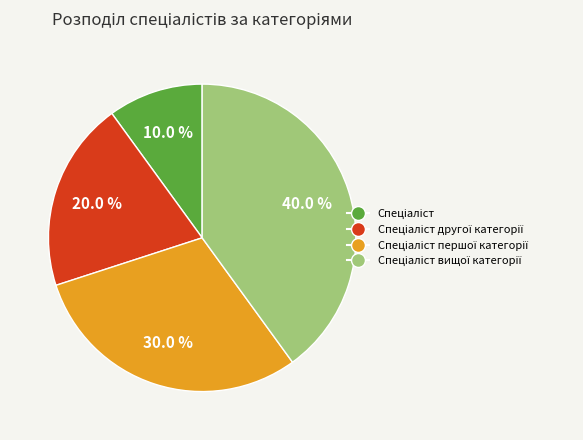

Is there any slice that represents more than half of the pie?

No